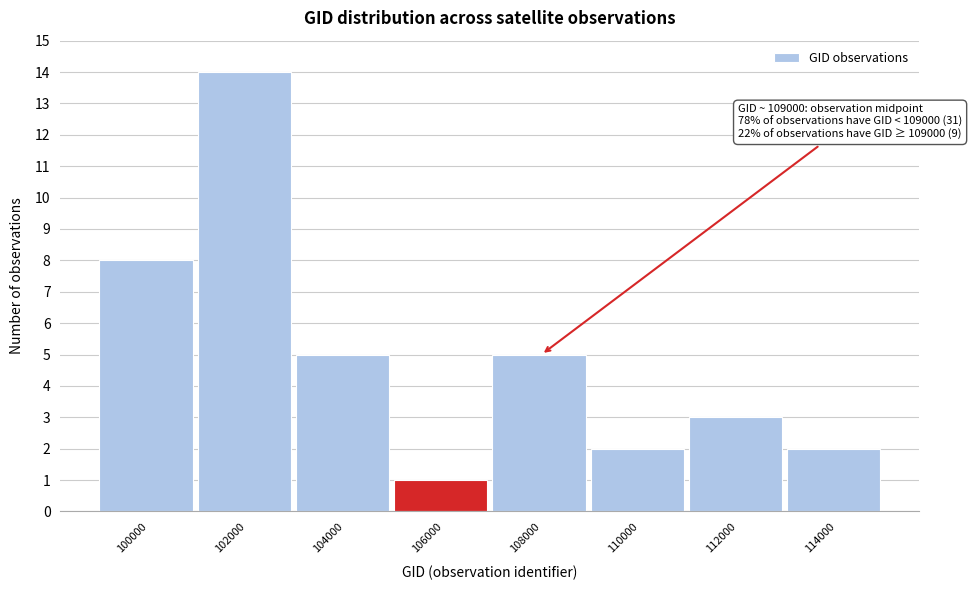

Reading right to left, extract all data points from this chart.

114000=2	112000=3	110000=2	108000=5	106000=1	104000=5	102000=14	100000=8